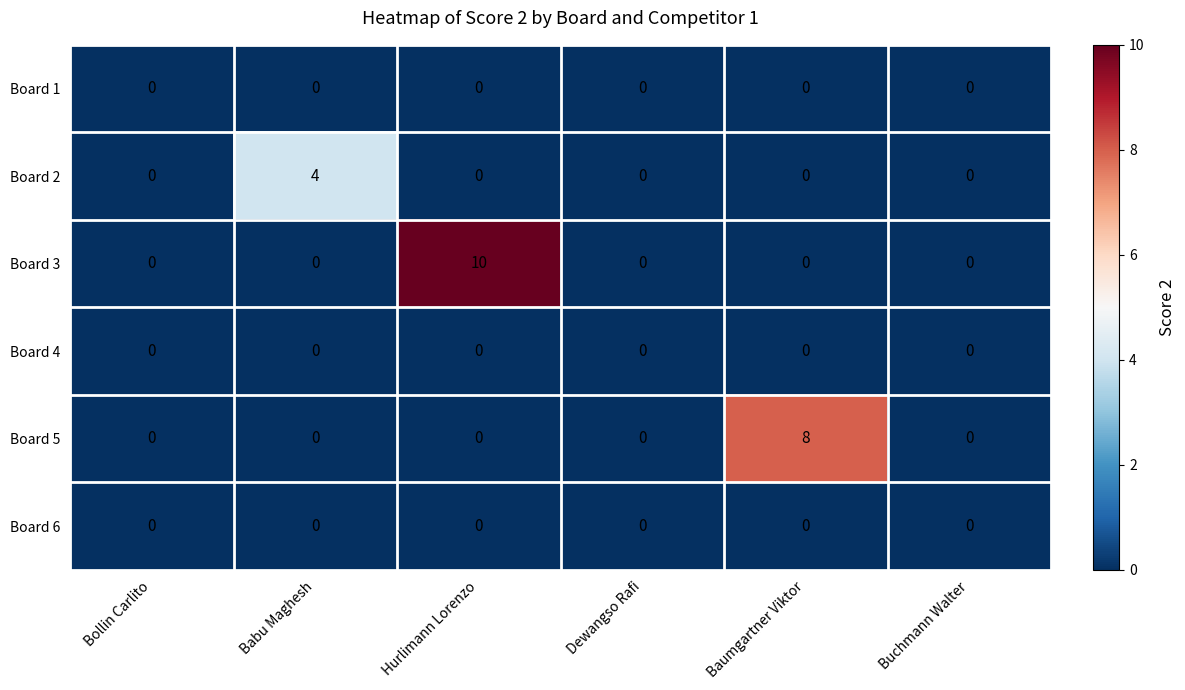

What is the greatest value displayed?

10